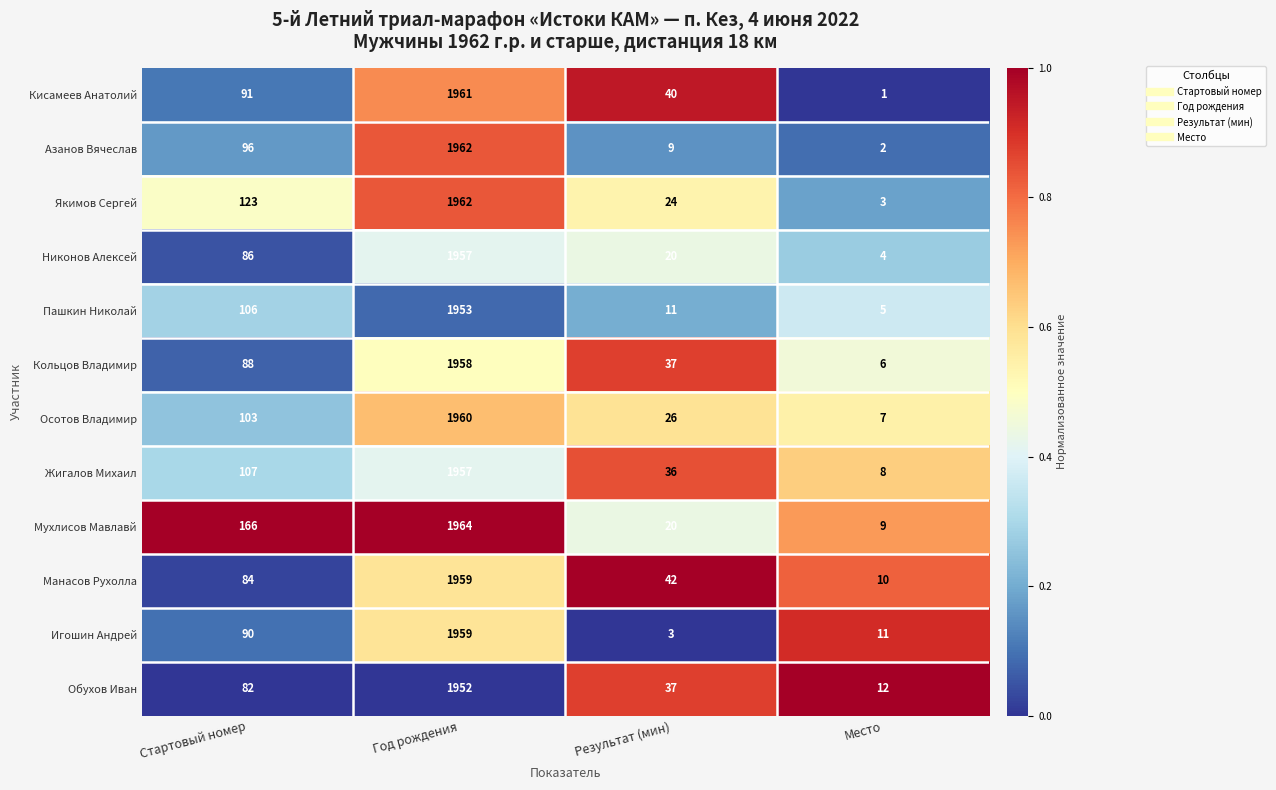

What value does the Осотов Владимир series have at Место, to the nearest 10?

10